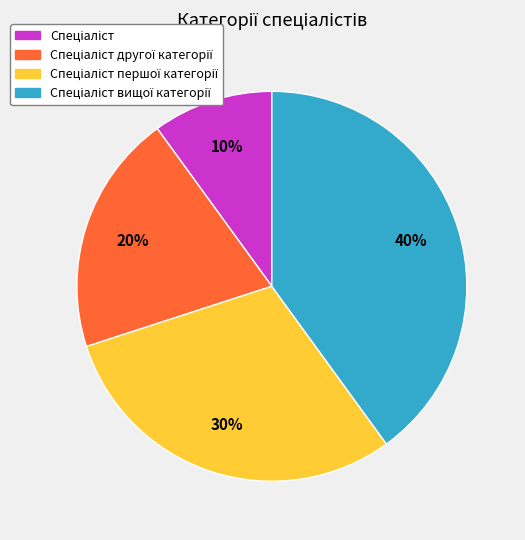

Does any single category account for the majority?

No